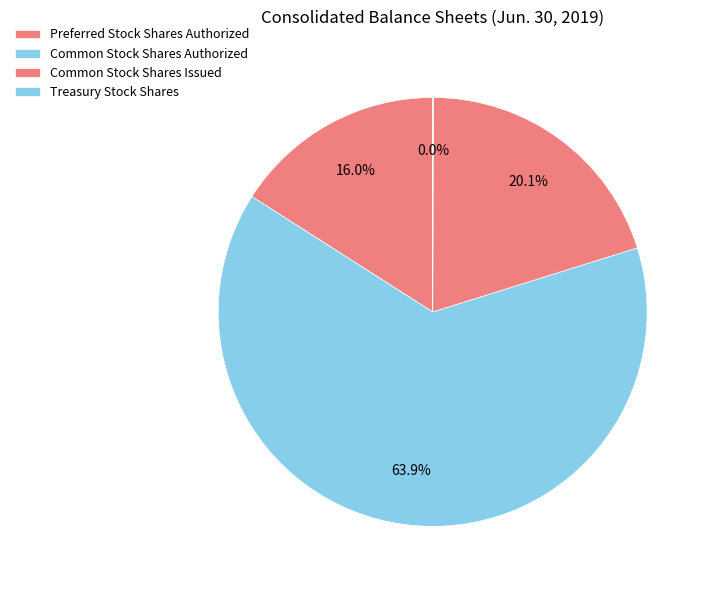

Is there a majority slice in this chart?

Yes